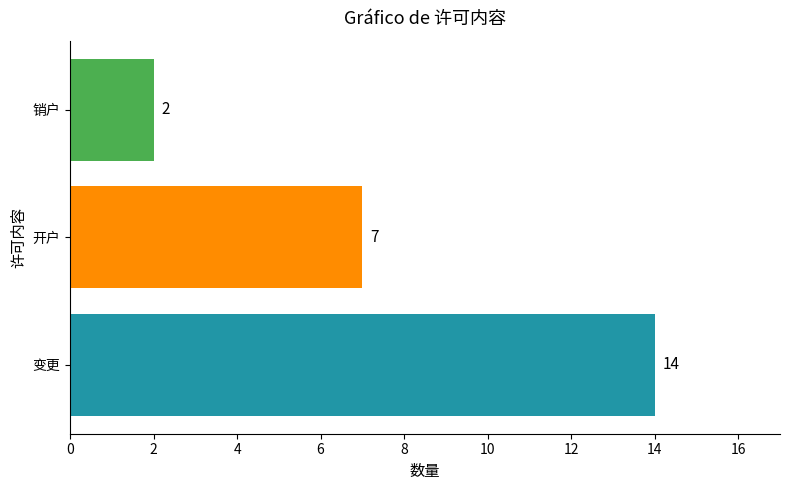

Count the values in the range 2 to 14.

3